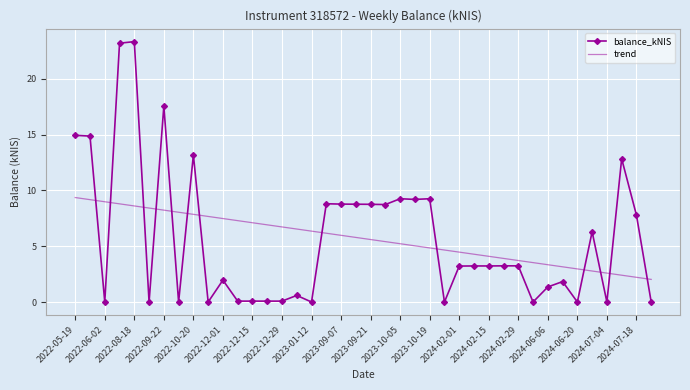

What is the sum of all trend values?

227.6